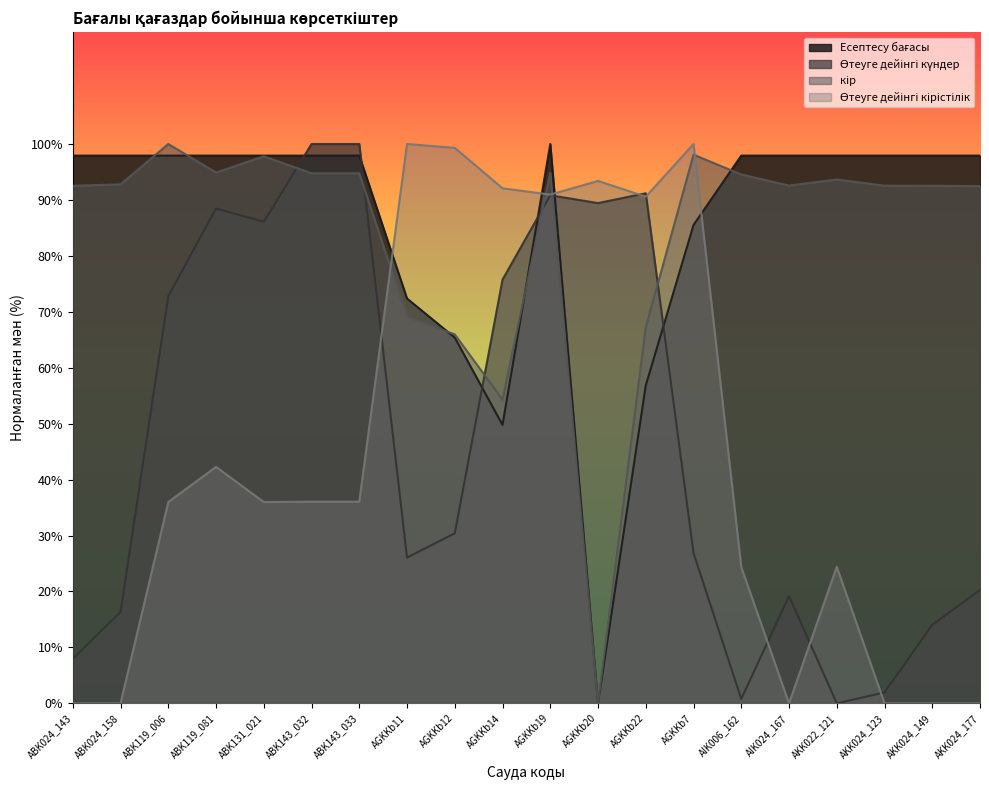

Which series changed the most between ABK024_158 and AKK024_177?

Өтеуге дейінгі күндер